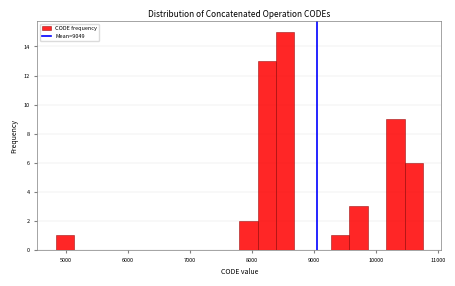

Around what value on the x-axis is the tallest bar? Give the approximate position of its centre, as read against the axis.

8500